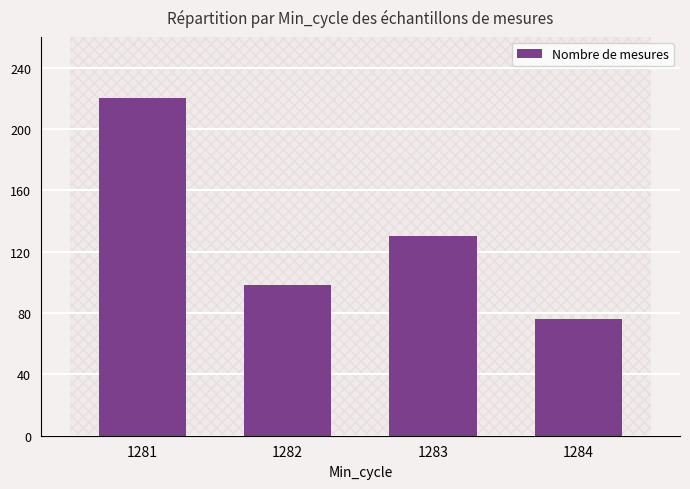

What is the maximum value shown in the chart?

220